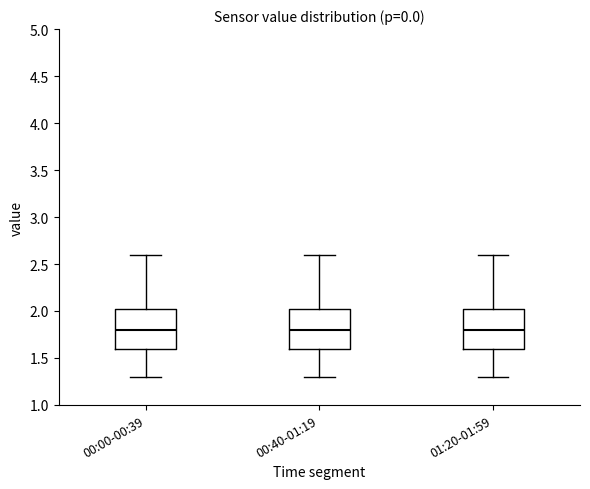

Where does the lower whisker of the box for 00:40-01:19 end on the y-axis? The values are not printed on the chart, so give them approximately, as read against the axis.

1.30